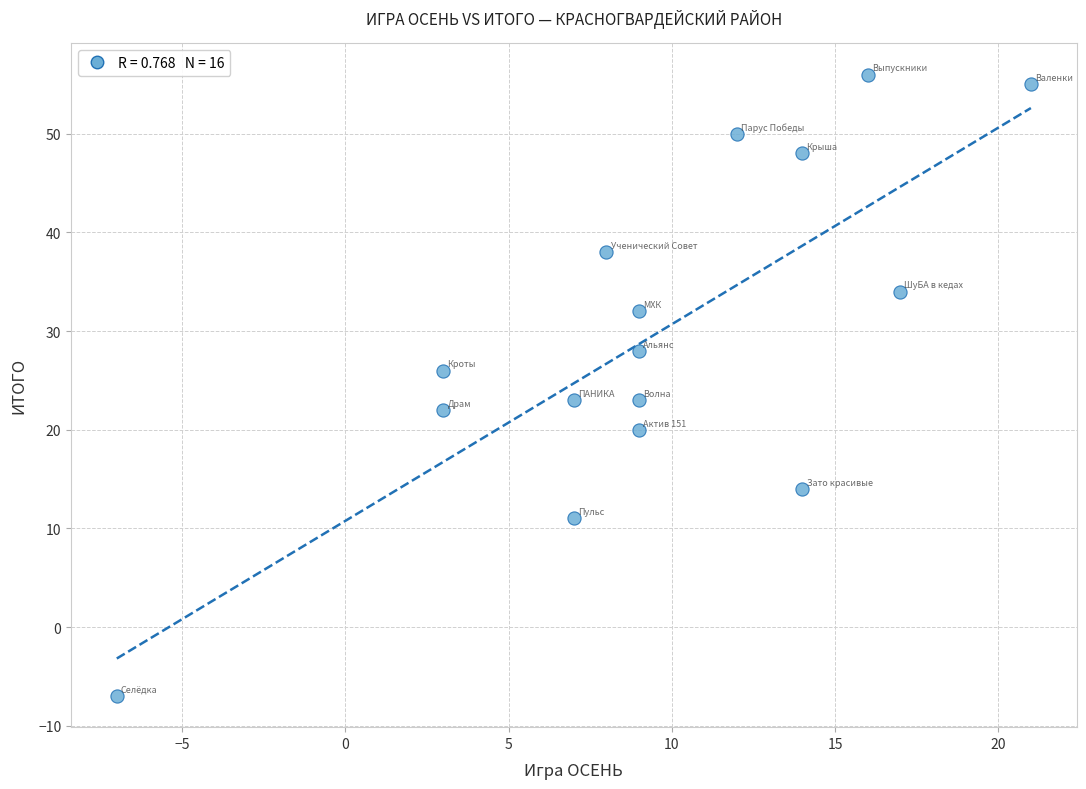

What is the range of Y values (max minus min)?

63